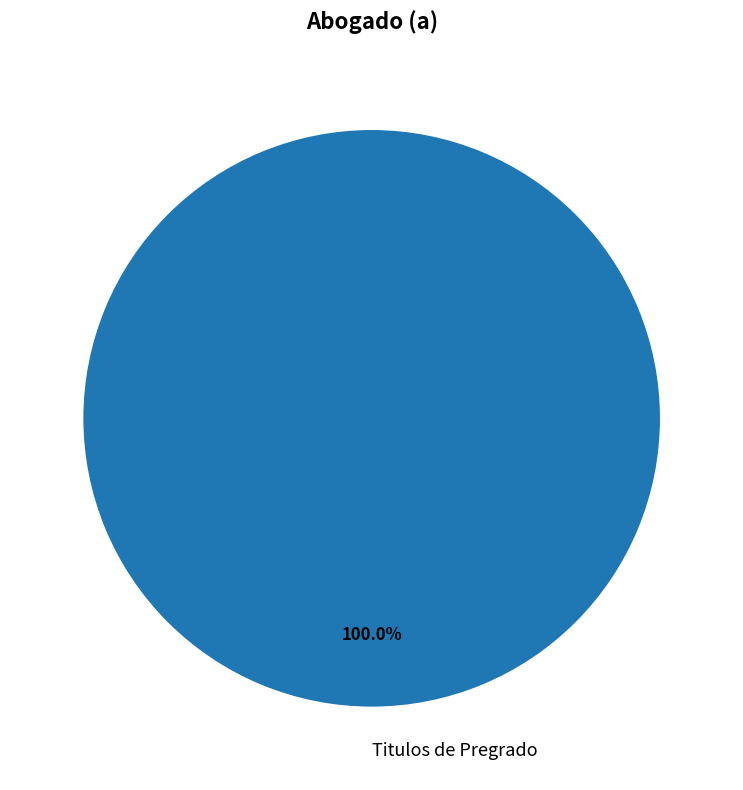

Rank the categories by value from lowest to highest.

Titulos de Pregrado